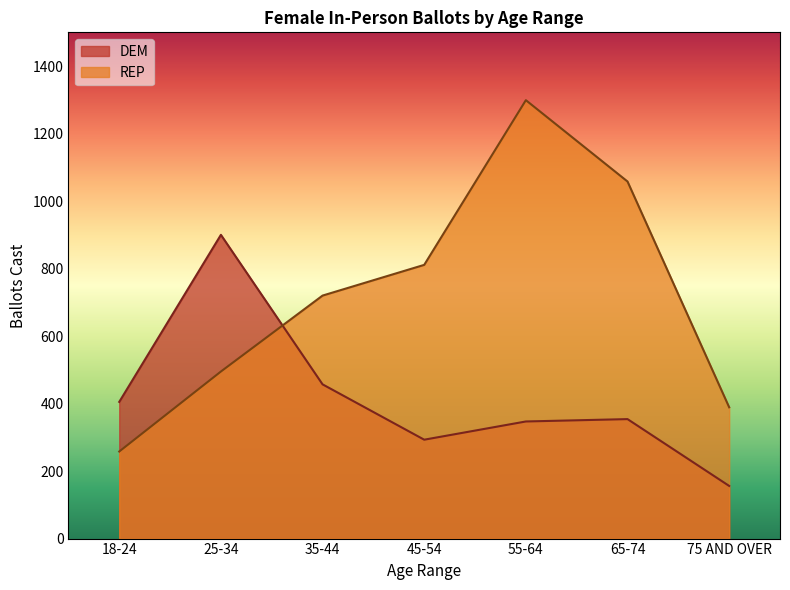

After their last crossing, which series has the higher values: DEM or REP?

REP